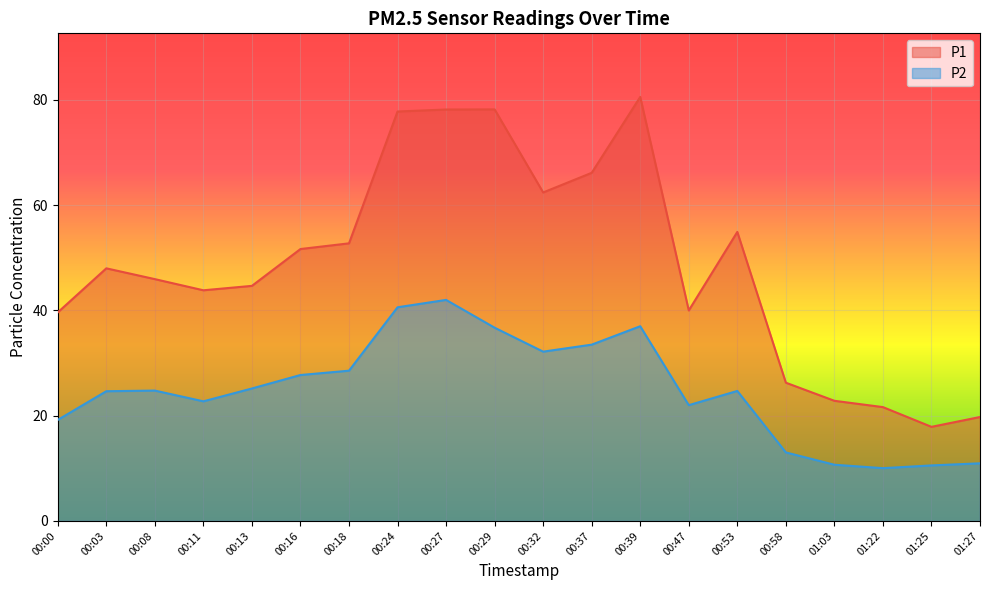

In P2, how many points are lower than both neighbors (excluding endpoints)?

4